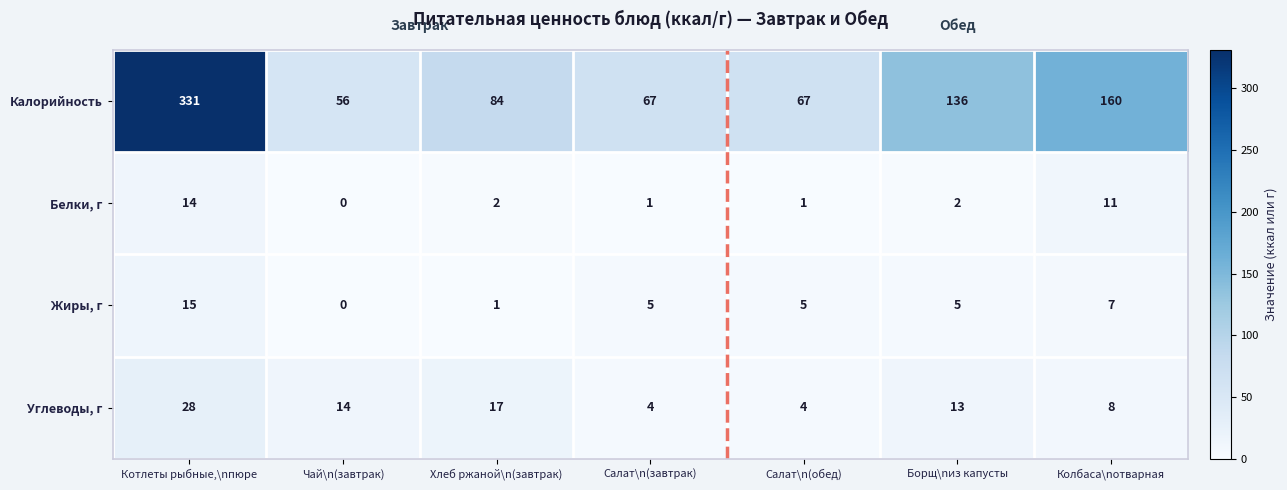

The Углеводы, г series shows 17 at Хлеб ржаной\n(завтрак). True or false?

True